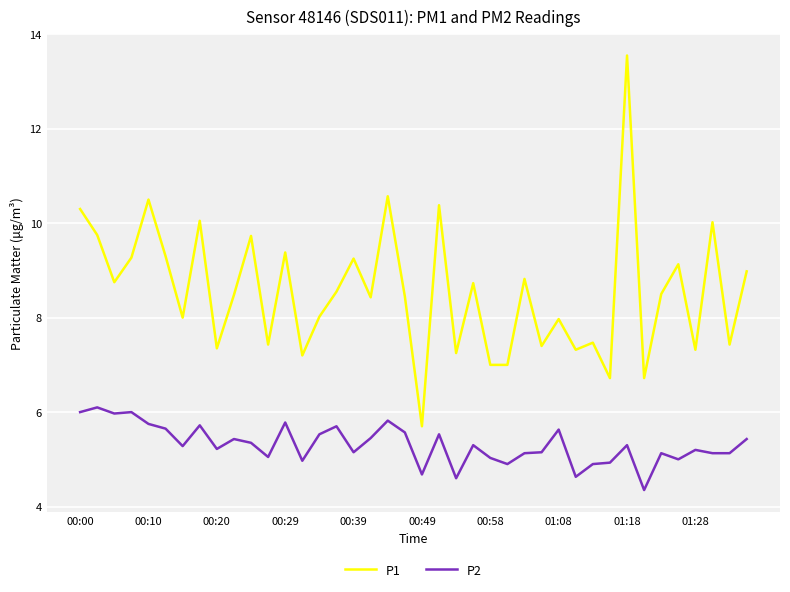

Rank the series by their average value, from lowest to highest.

P2, P1